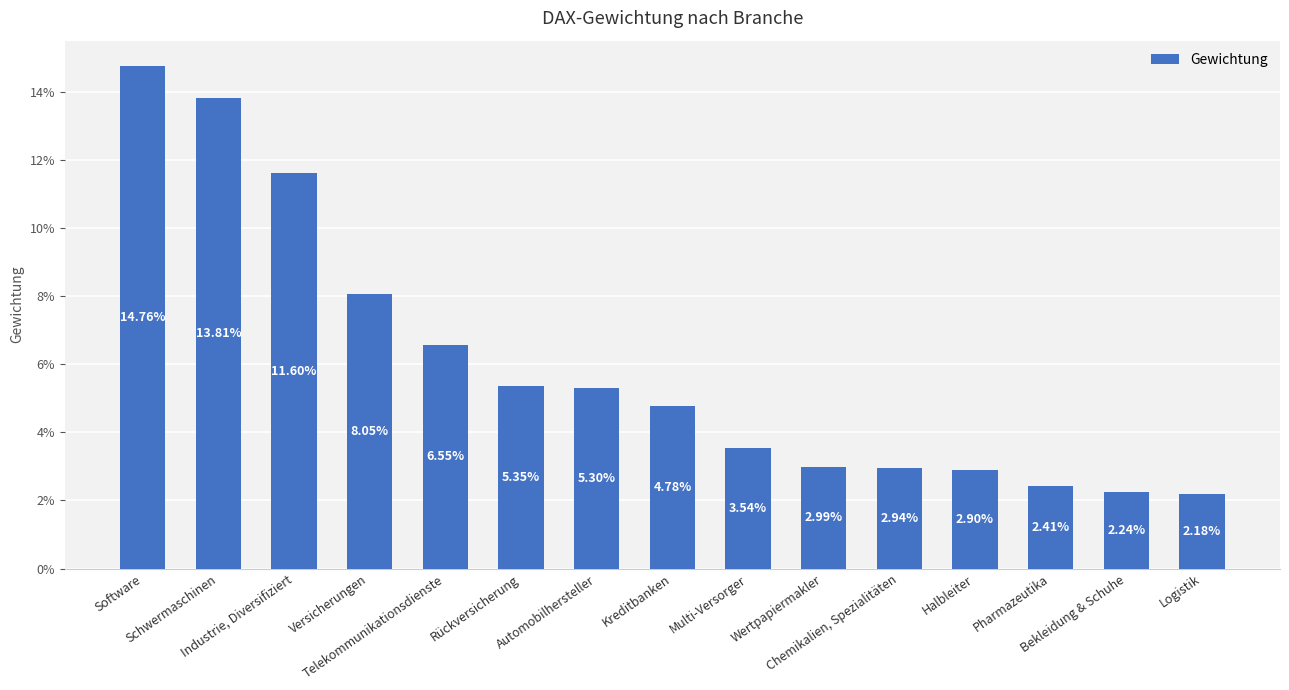

What is the label of the 10th bar from the left?

Wertpapiermakler